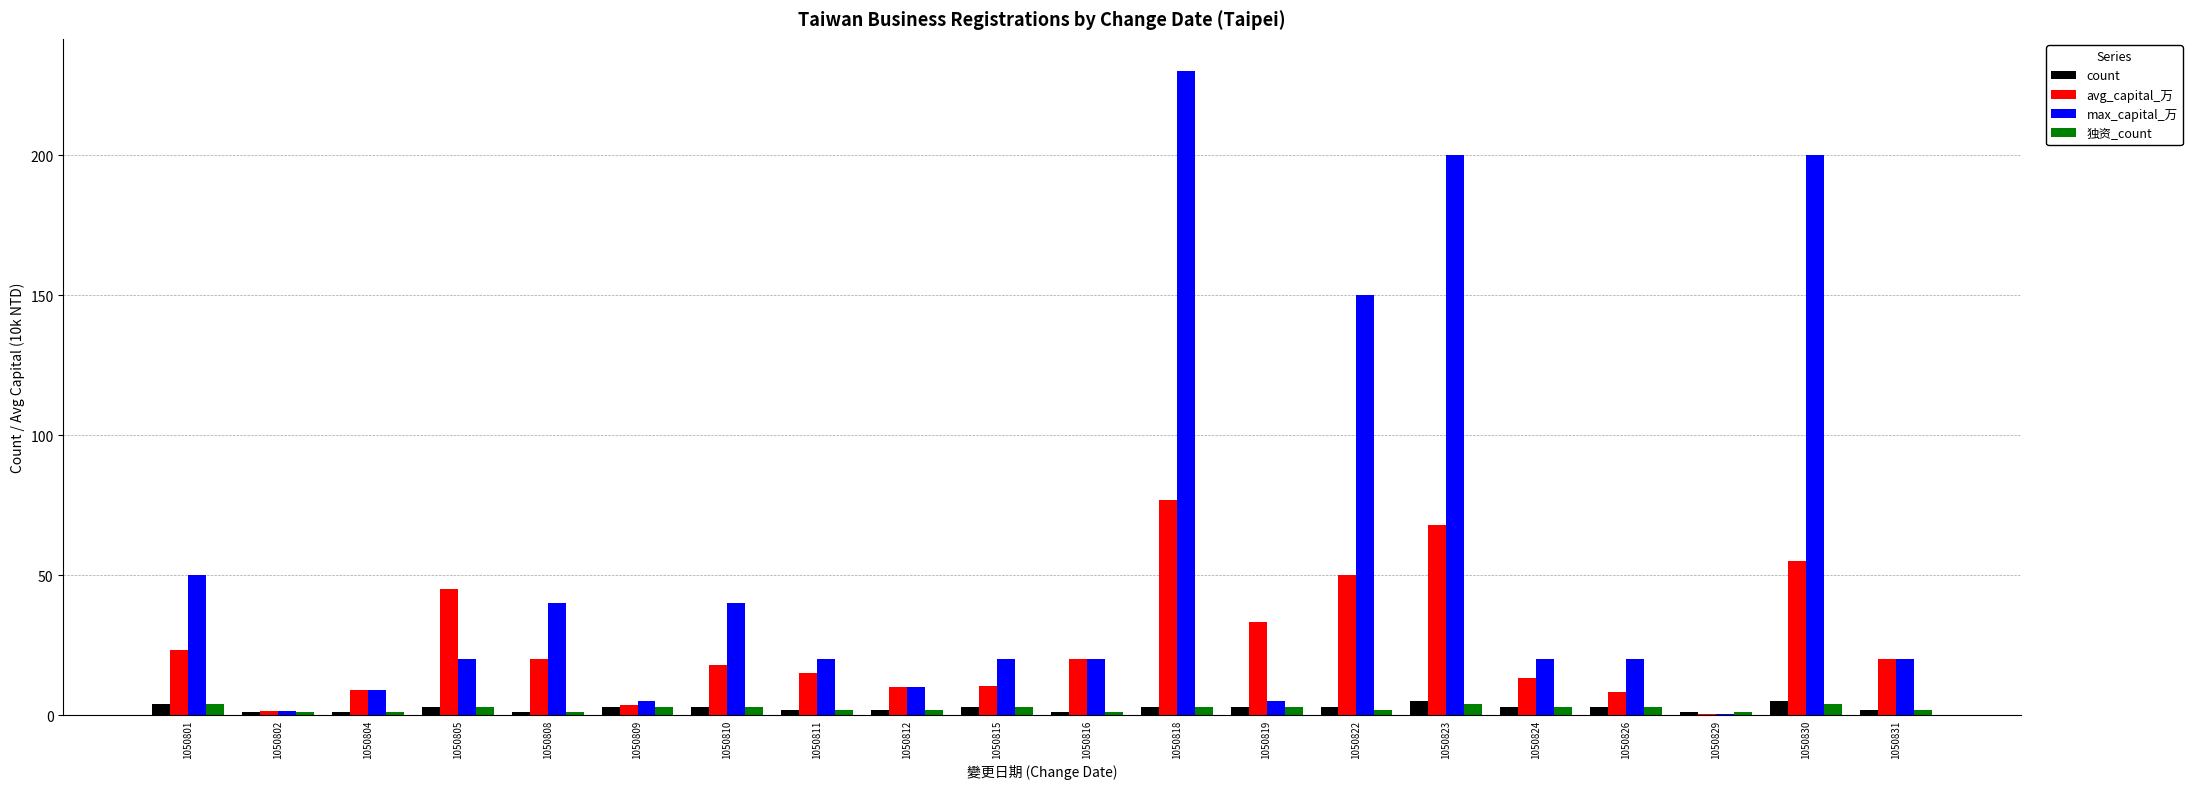

Which series changed the most between 1050804 and 1050823?

max_capital_万